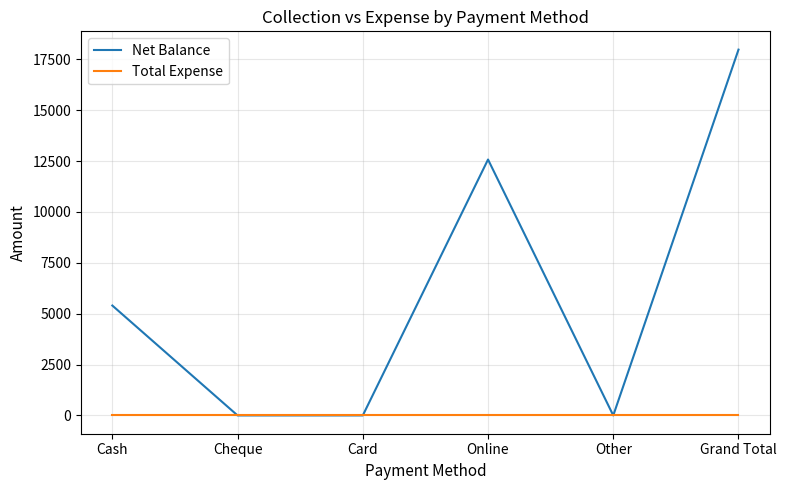

How many series are shown in this chart?

2